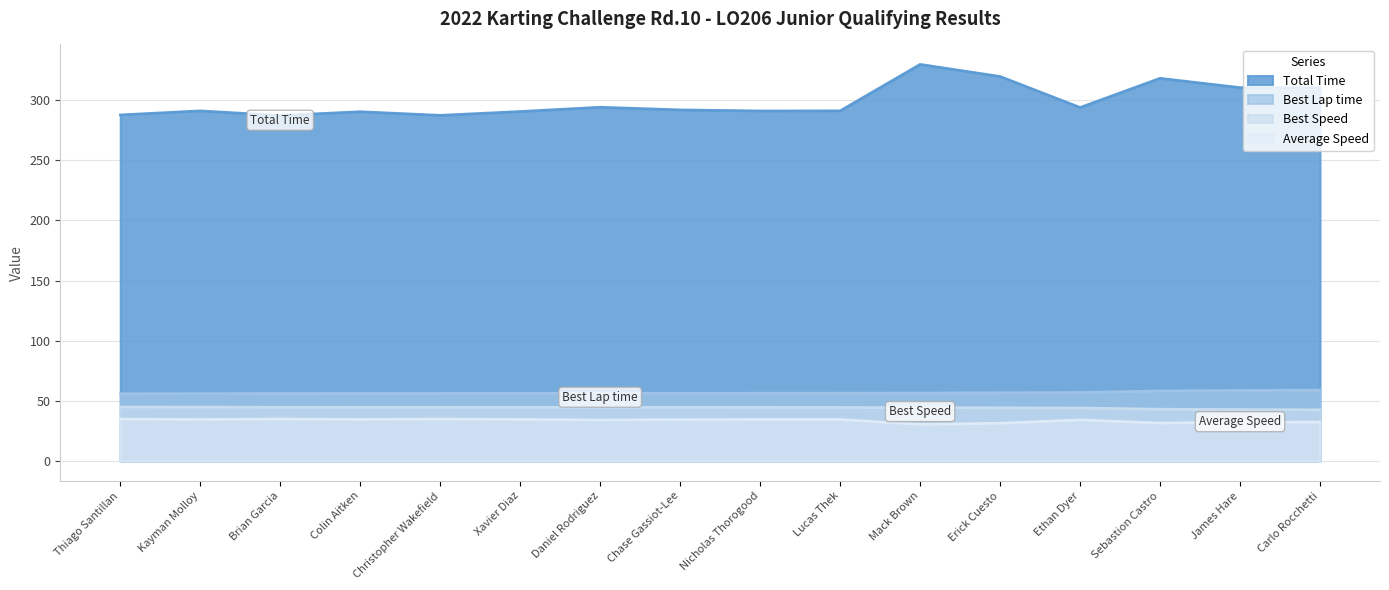

Which has a higher value, Carlo Rocchetti or Ethan Dyer?

Carlo Rocchetti